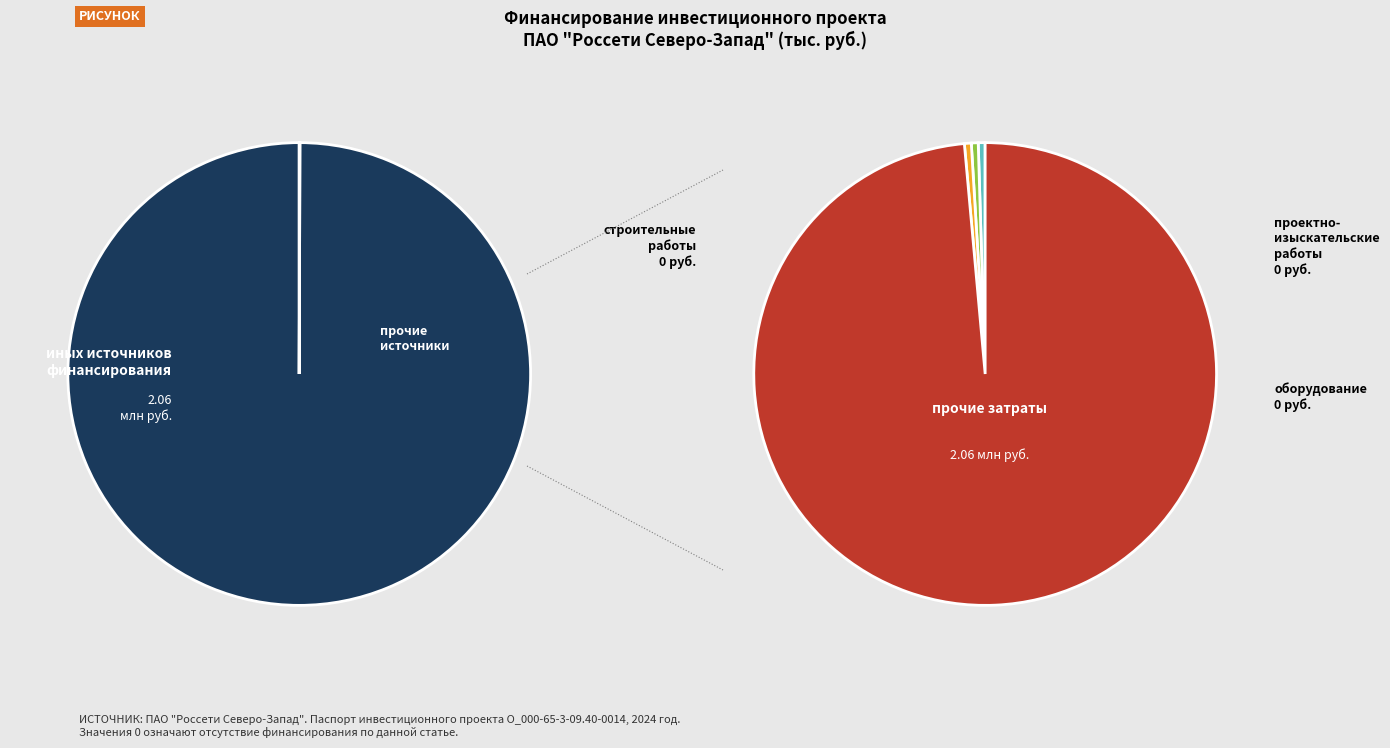

Count the number of slices in the pie.

6